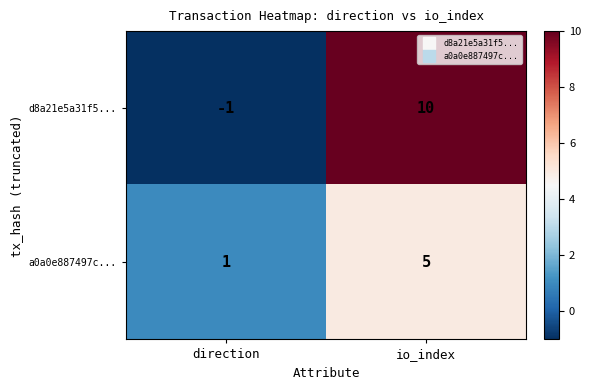

Reading right to left, list all the values displayed in this chart.

d8a21e5a31f5...: 10	-1
a0a0e887497c...: 5	1